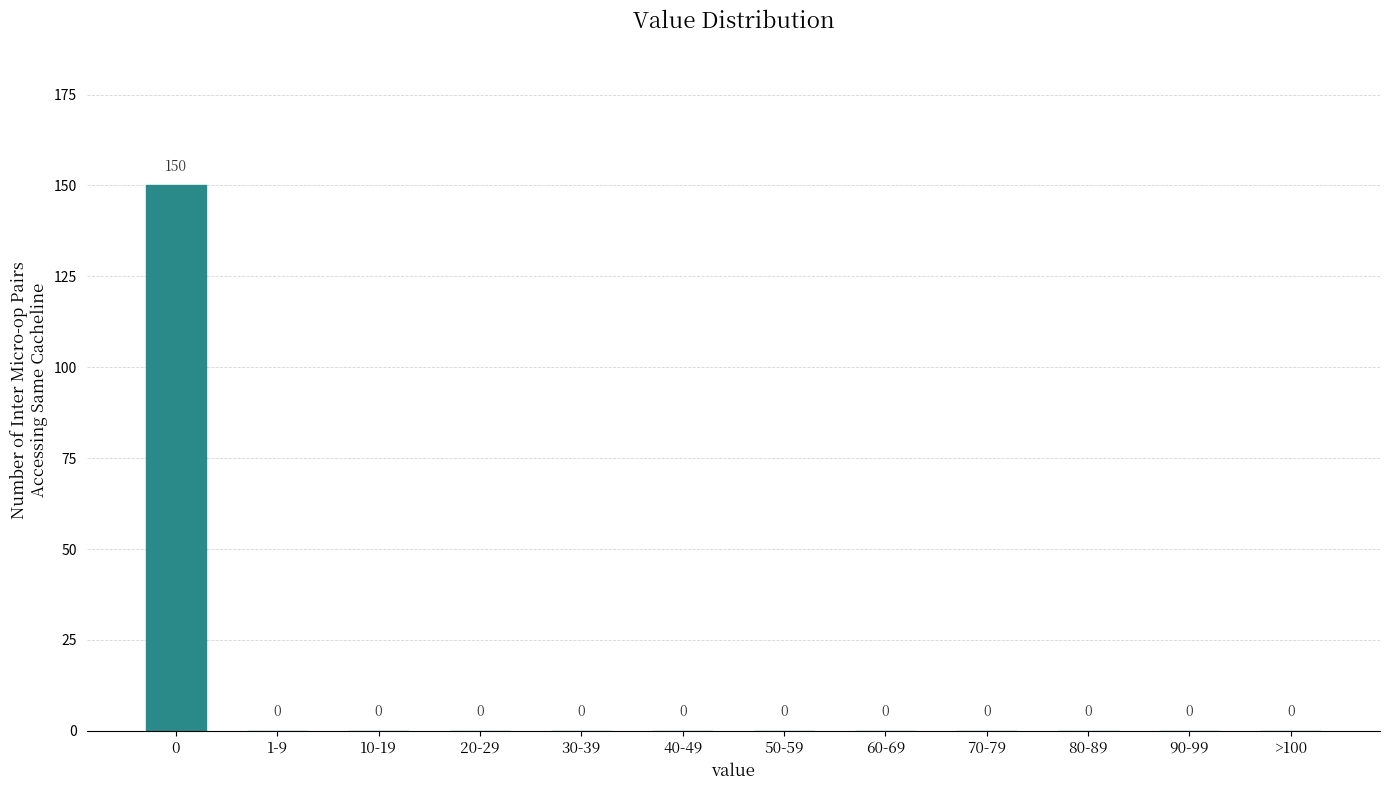

Is it true that the value at >100 is 0?

True